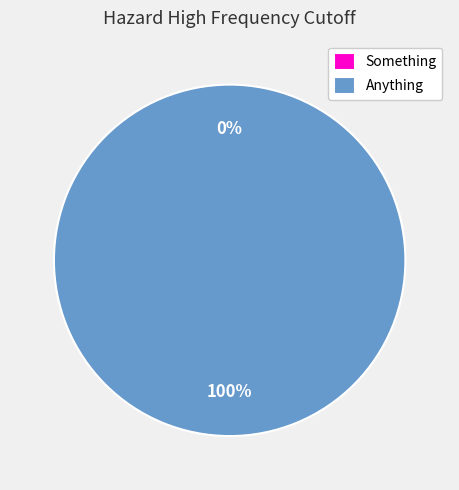

Does any single category account for the majority?

Yes